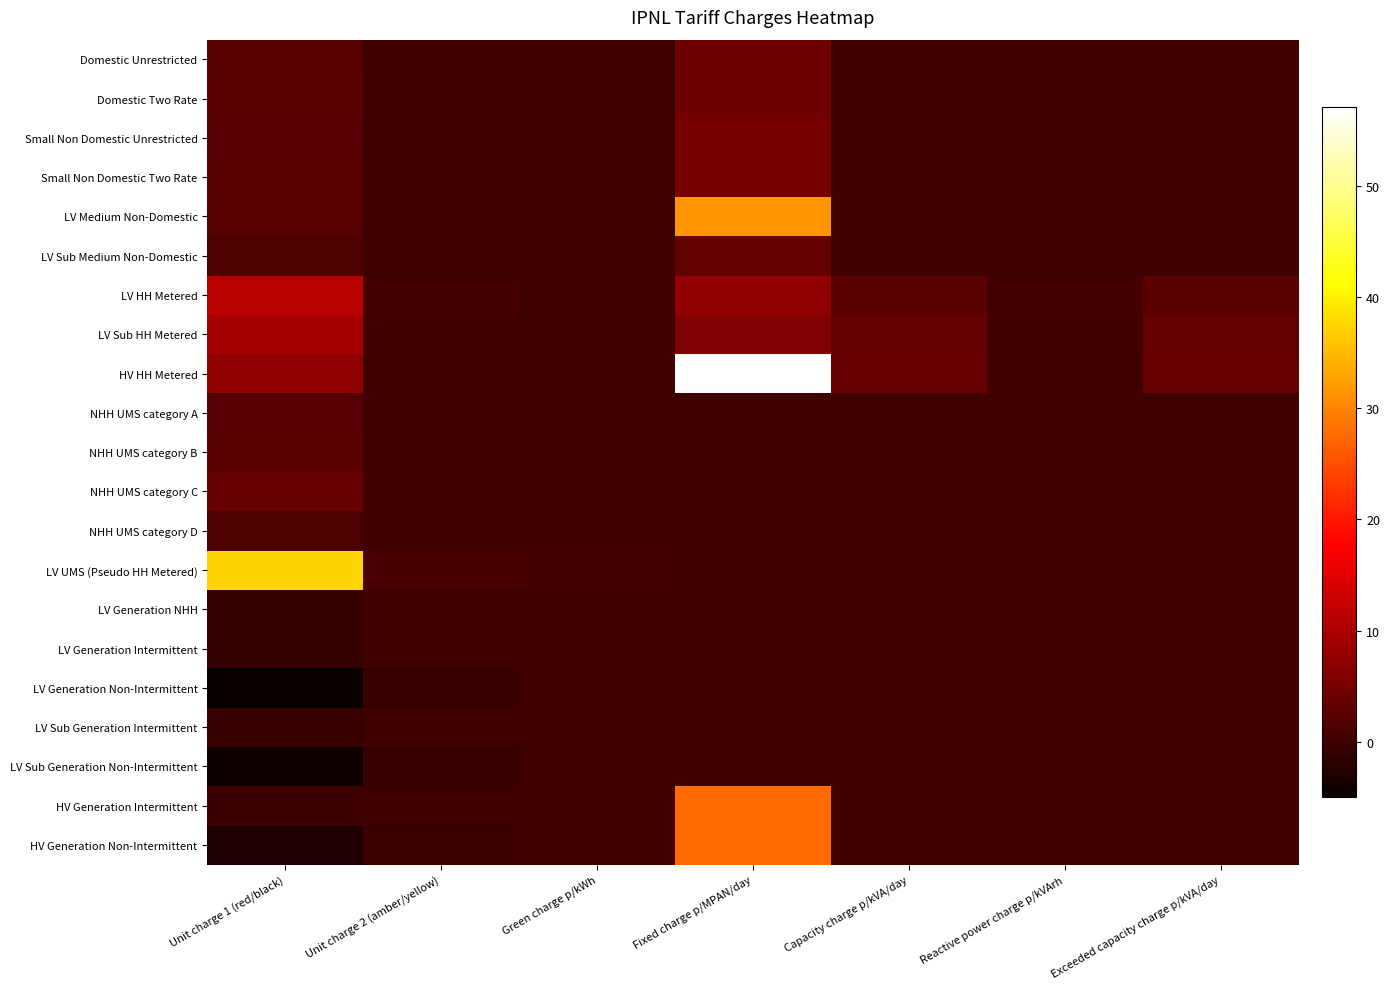

Which has a higher value, Unit charge 1 (red/black) or Reactive power charge p/kVArh?

Unit charge 1 (red/black)